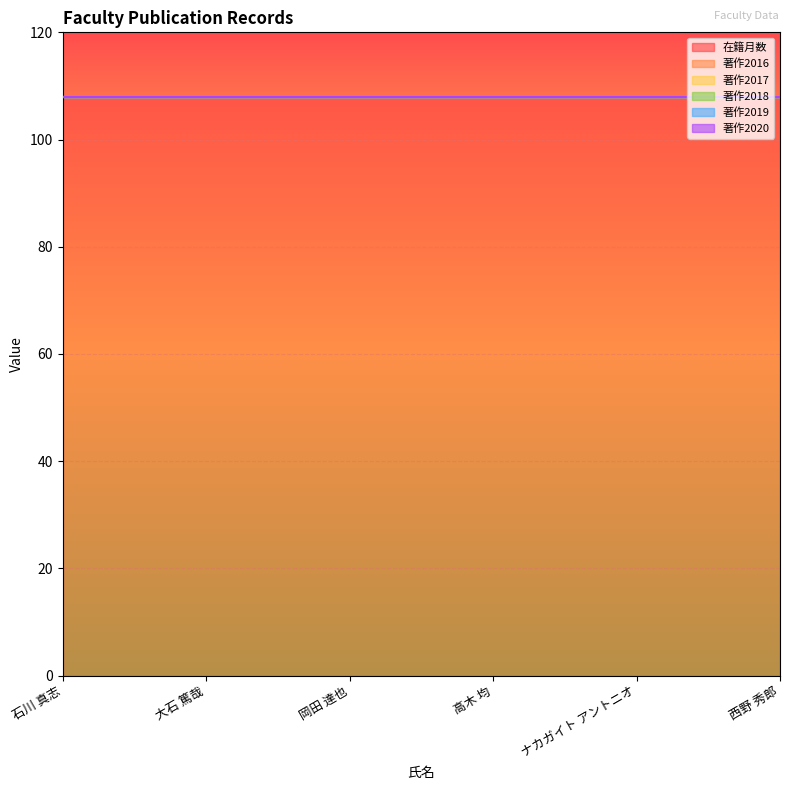

Reading left to right, extract all data points from this chart.

在籍月数: 108	108	108	108	108	108
著作2016: 0	0	0	0	0	0
著作2017: 0	0	0	0	0	0
著作2018: 0	0	0	0	0	0
著作2019: 0	0	0	0	0	0
著作2020: 0	0	0	0	0	0